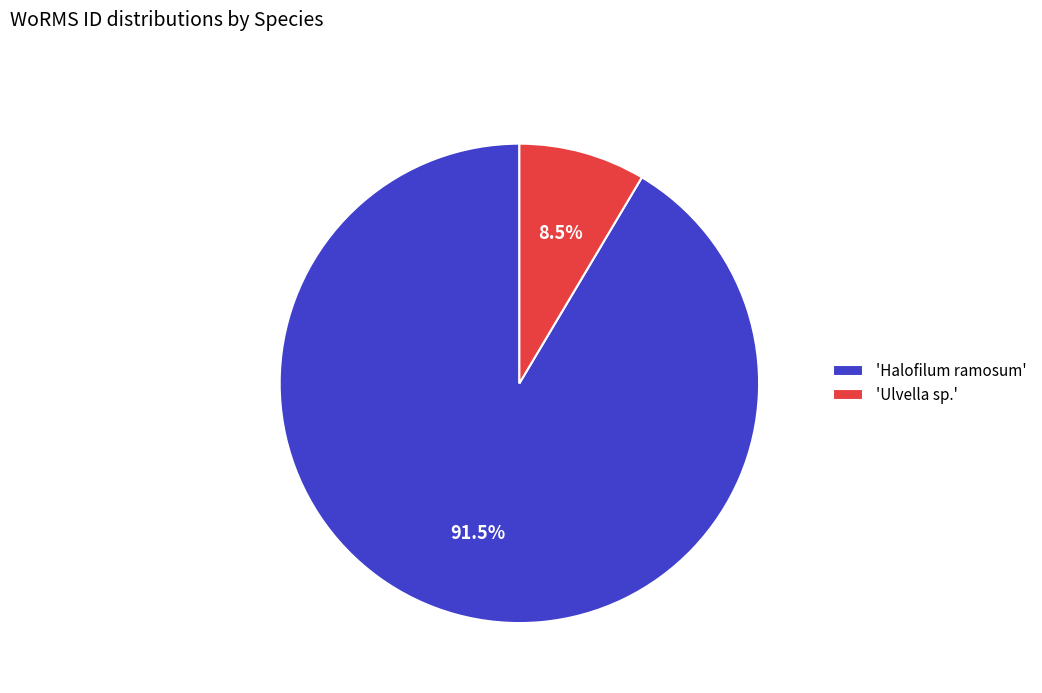

Does any single category account for the majority?

Yes